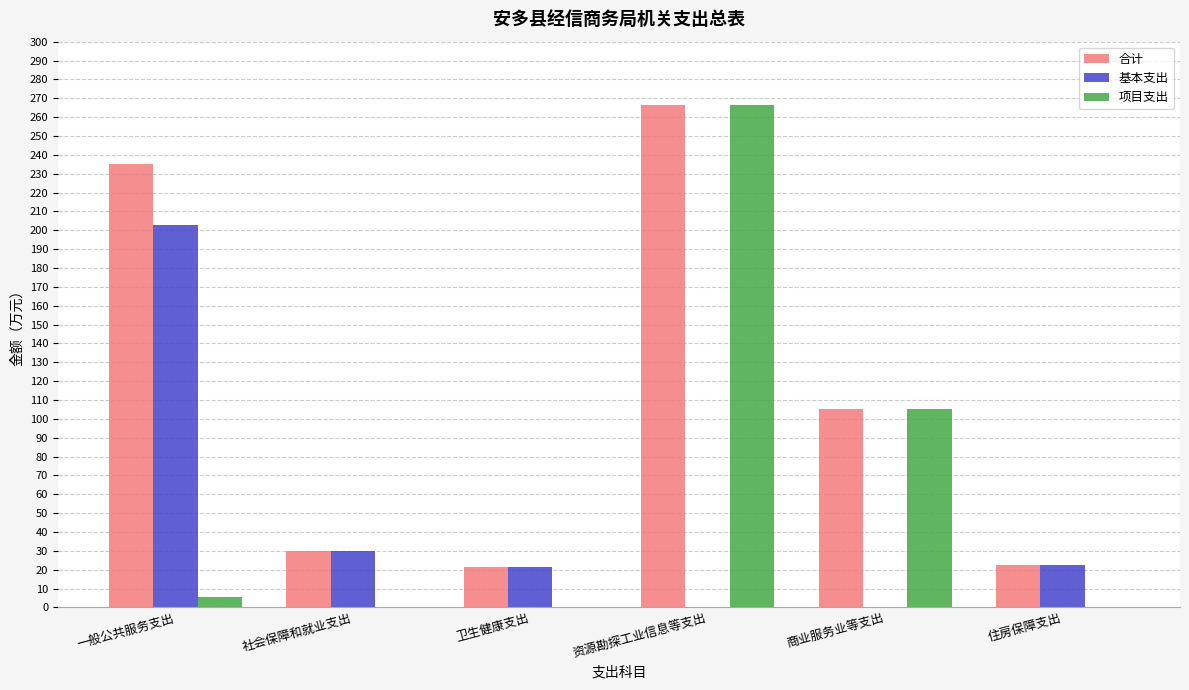

At which category is the sum across all series the highest?

资源勘探工业信息等支出